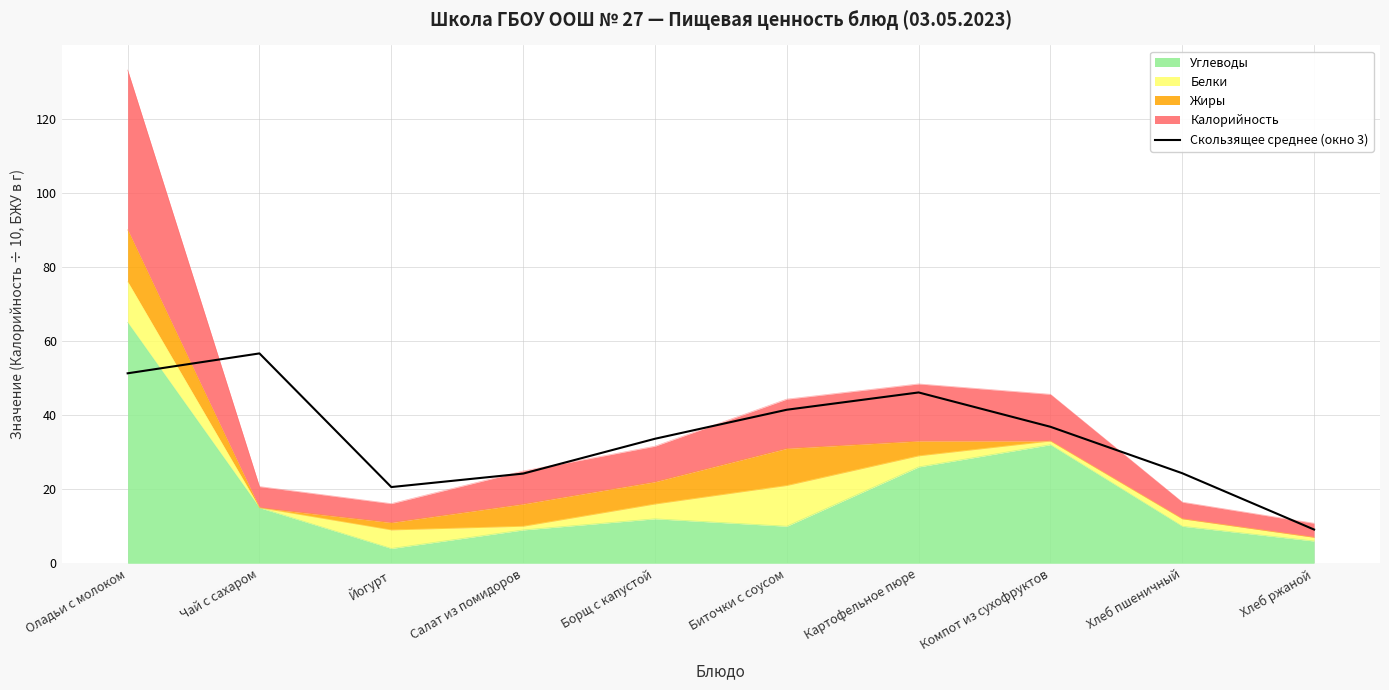

List the labels in order of value, smallest first.

Хлеб ржаной, Йогурт, Салат из помидоров, Хлеб пшеничный, Борщ с капустой, Компот из сухофруктов, Биточки с соусом, Картофельное пюре, Оладьи с молоком, Чай с сахаром